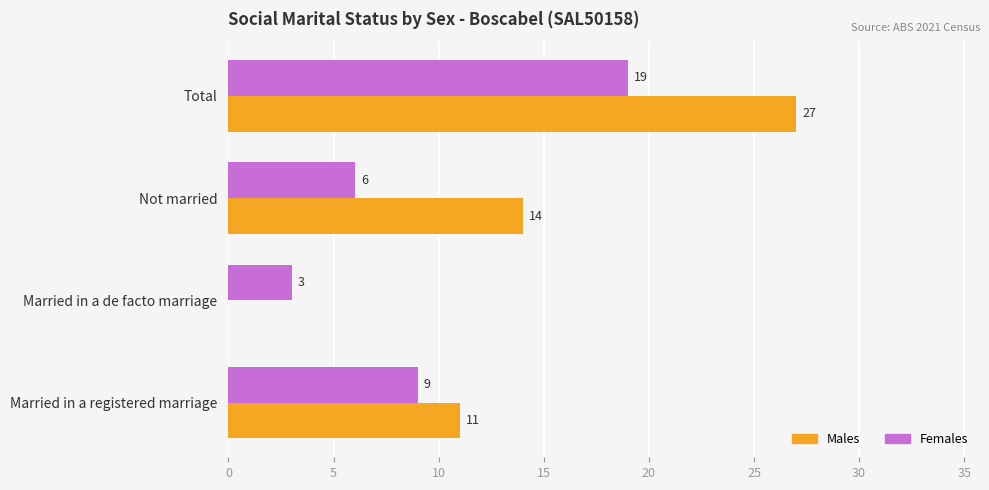

The value of Males at Total is 27. True or false?

True